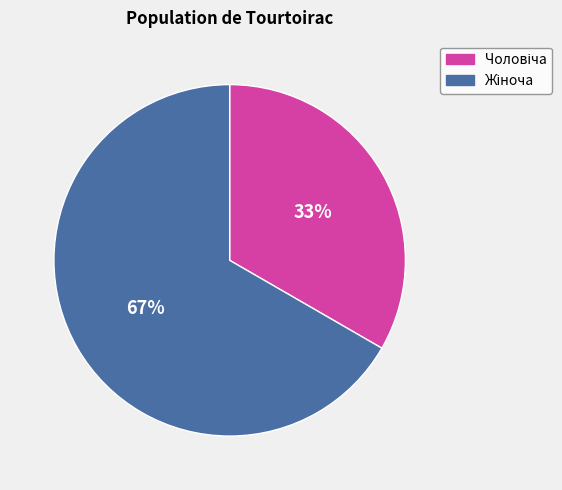

How many segments does this pie chart have?

2